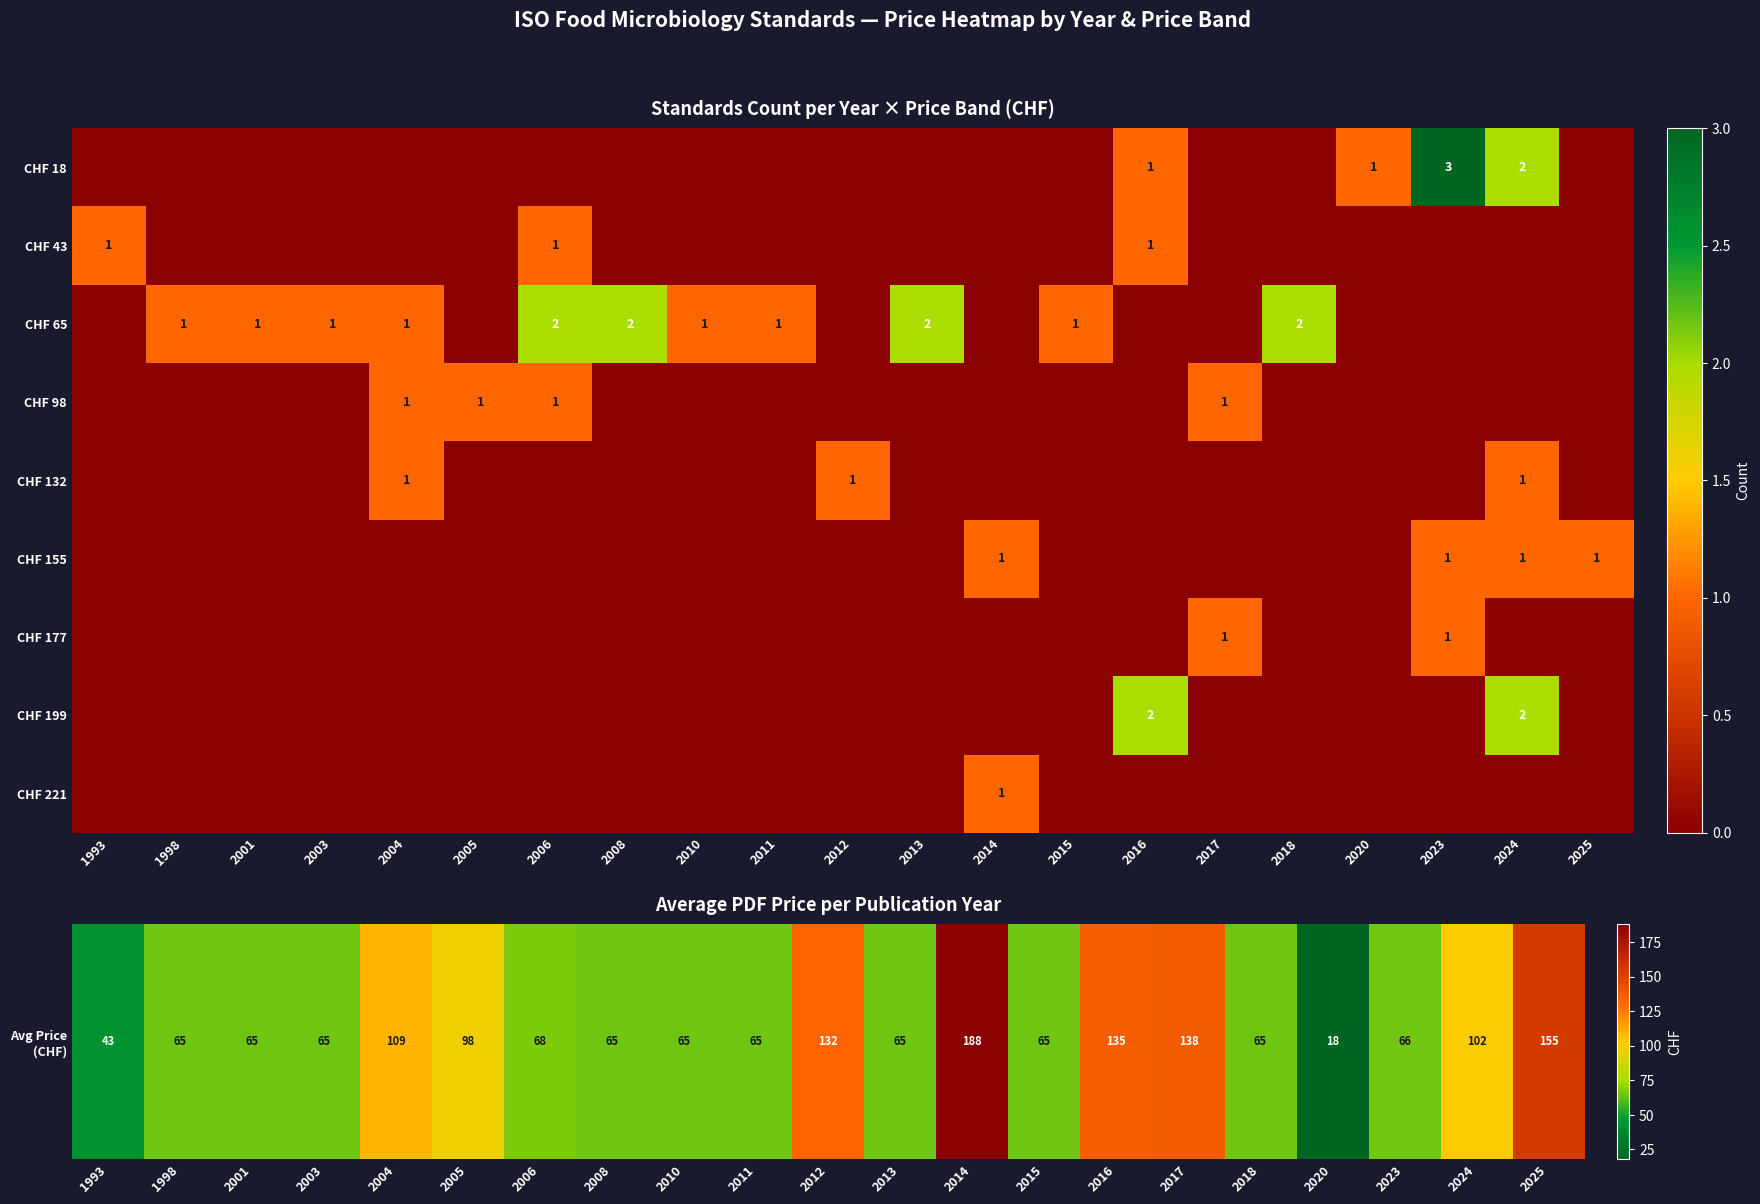

How many series are shown in this chart?

9